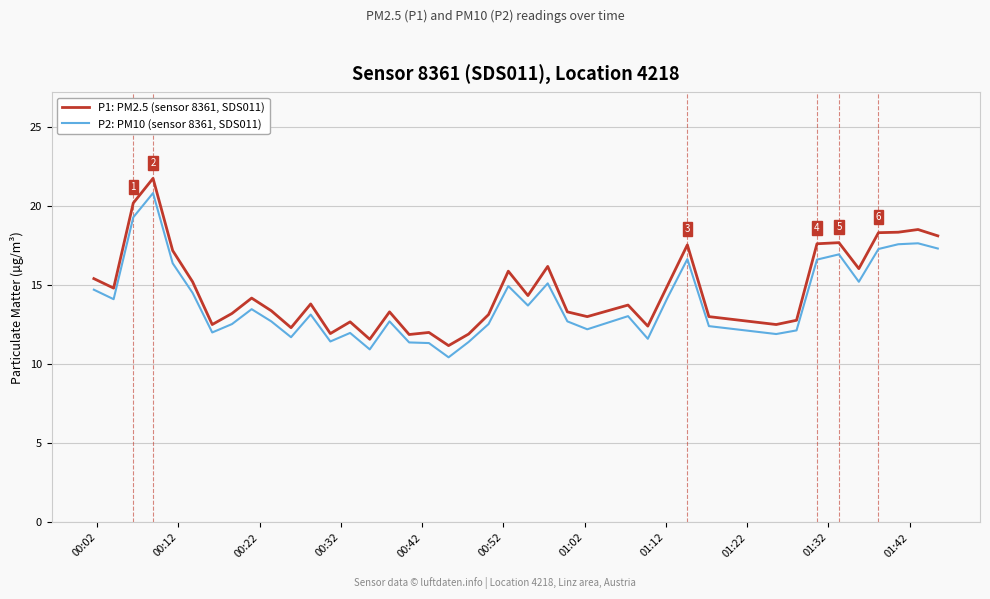

Which series has the largest range (max minus min)?

P1: PM2.5 (sensor 8361, SDS011)